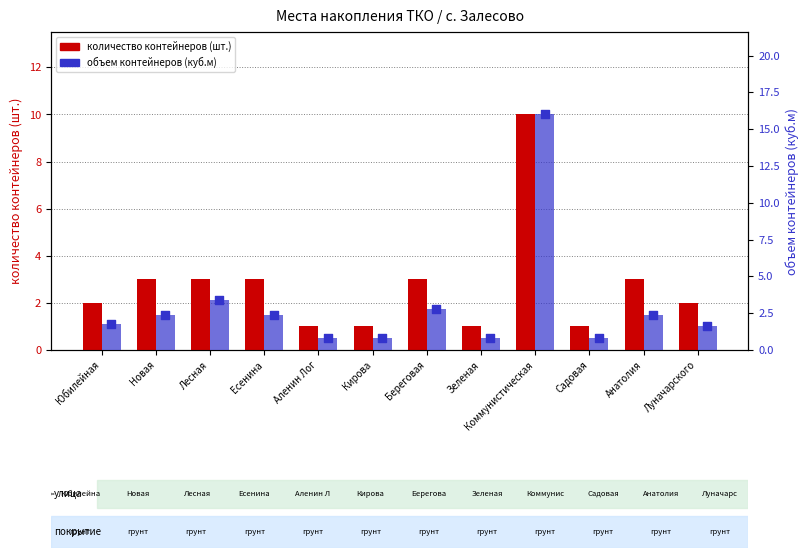

Is the value of объем контейнеров (куб.м) at Зеленая greater than the value of количество контейнеров (шт.) at Кирова?

No